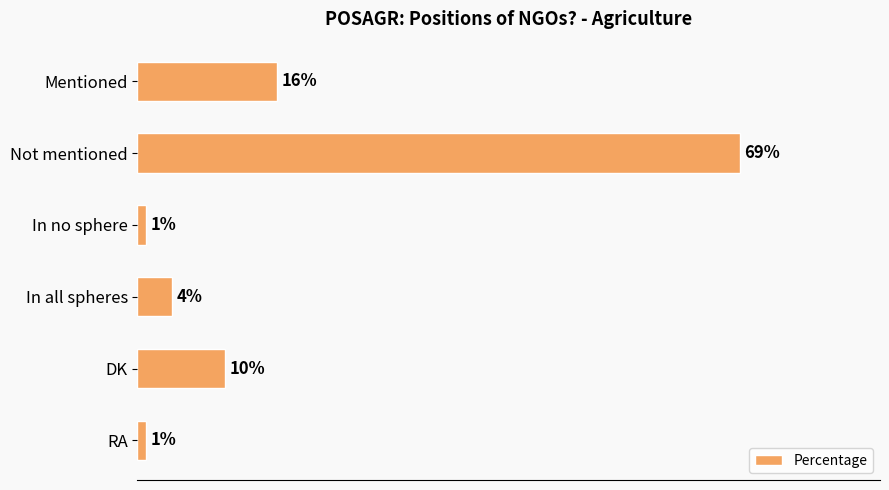

At which category does the chart reach its peak across all series?

Not mentioned